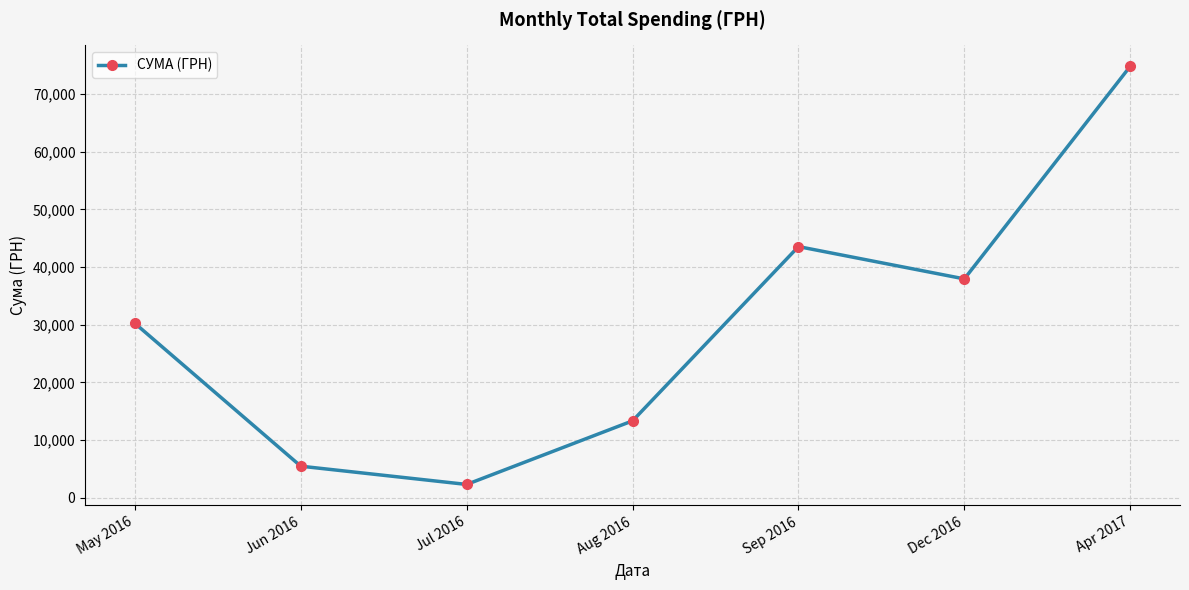

Which label corresponds to the largest value in the chart?

Apr 2017